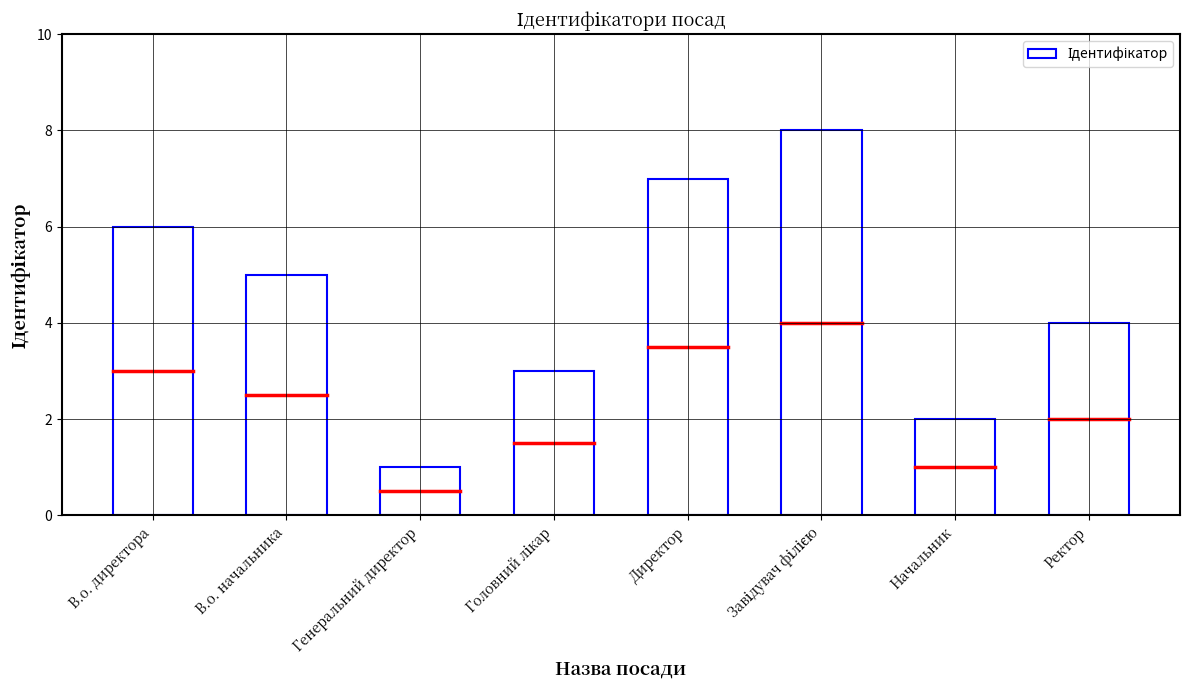

How many data points are less than 5?

4